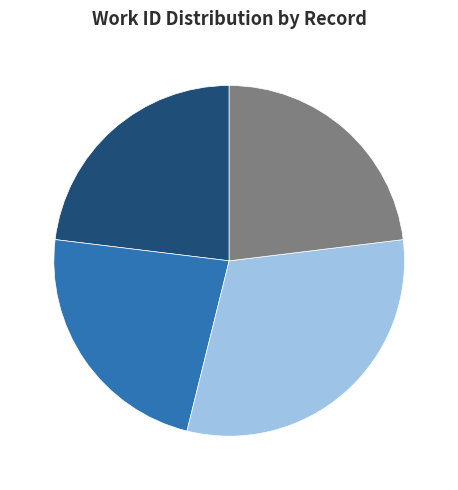

Is the sum of 15357 and 24879 greater than half?

No